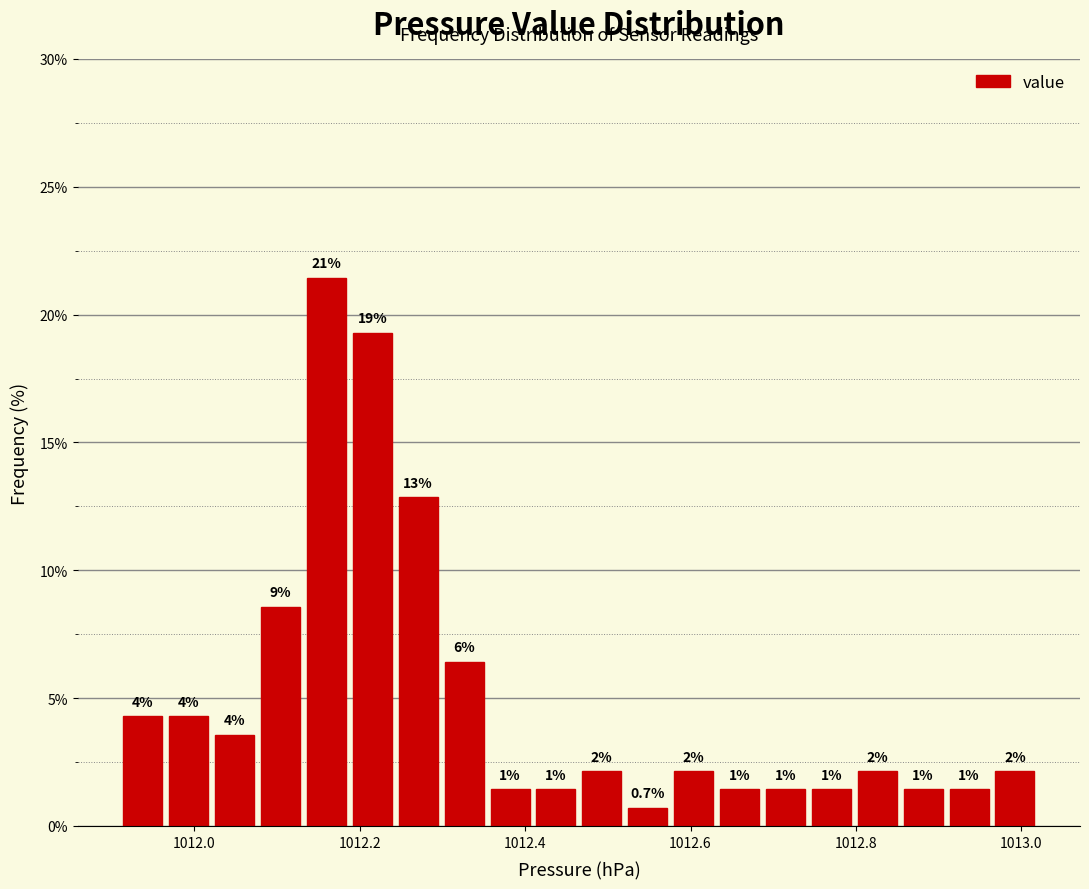

Around what value on the x-axis is the tallest bar? Give the approximate position of its centre, as read against the axis.

1012.16